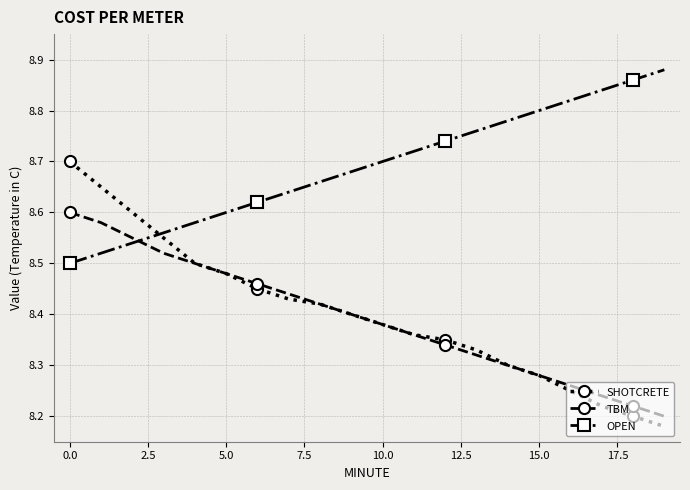

List the series in order of their peak value, highest first.

OPEN, SHOTCRETE, TBM